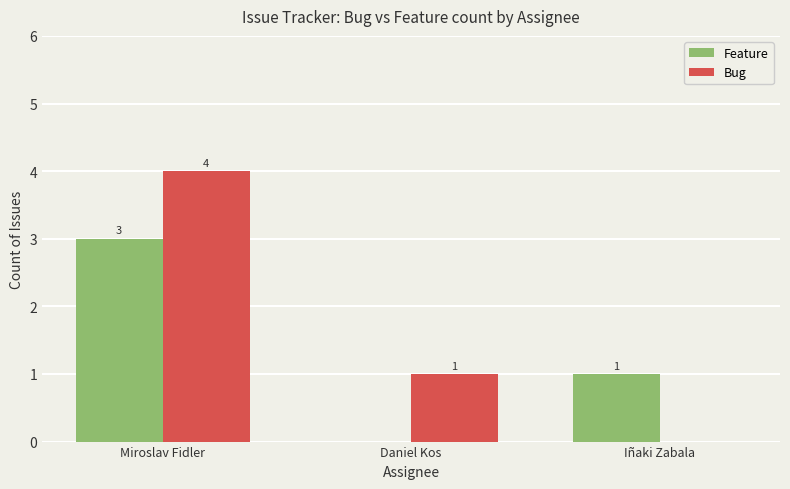

What is the sum of all Feature values?

4